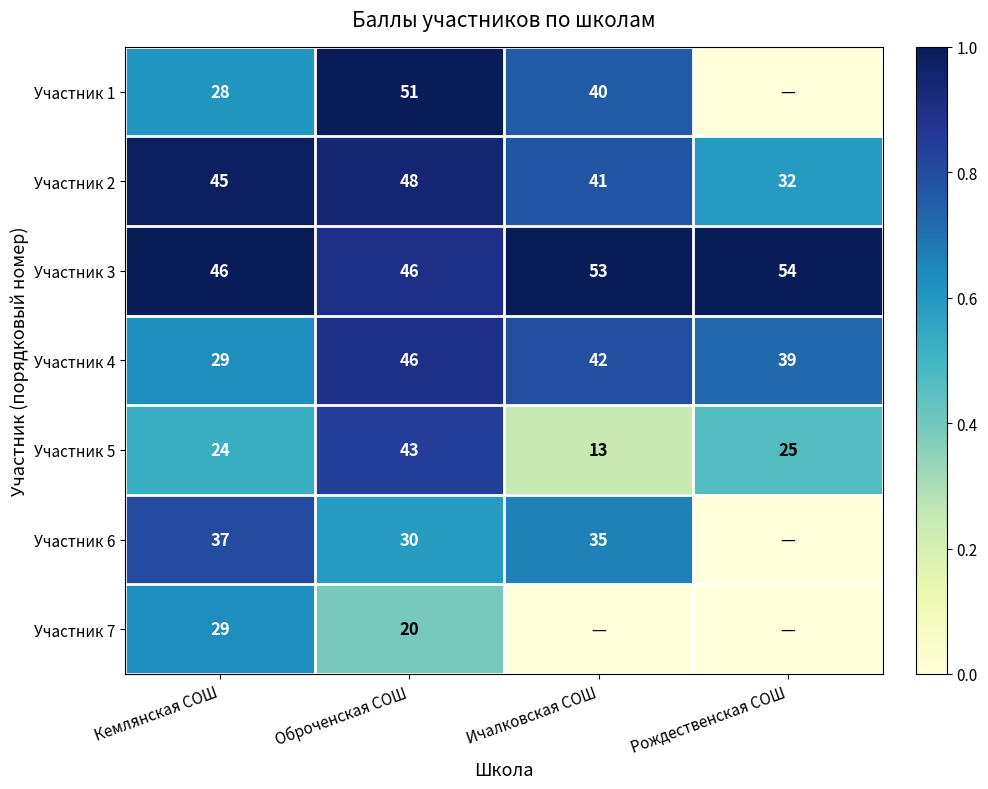

What is the difference between the maximum and minimum values in the Участник 5 series?

30